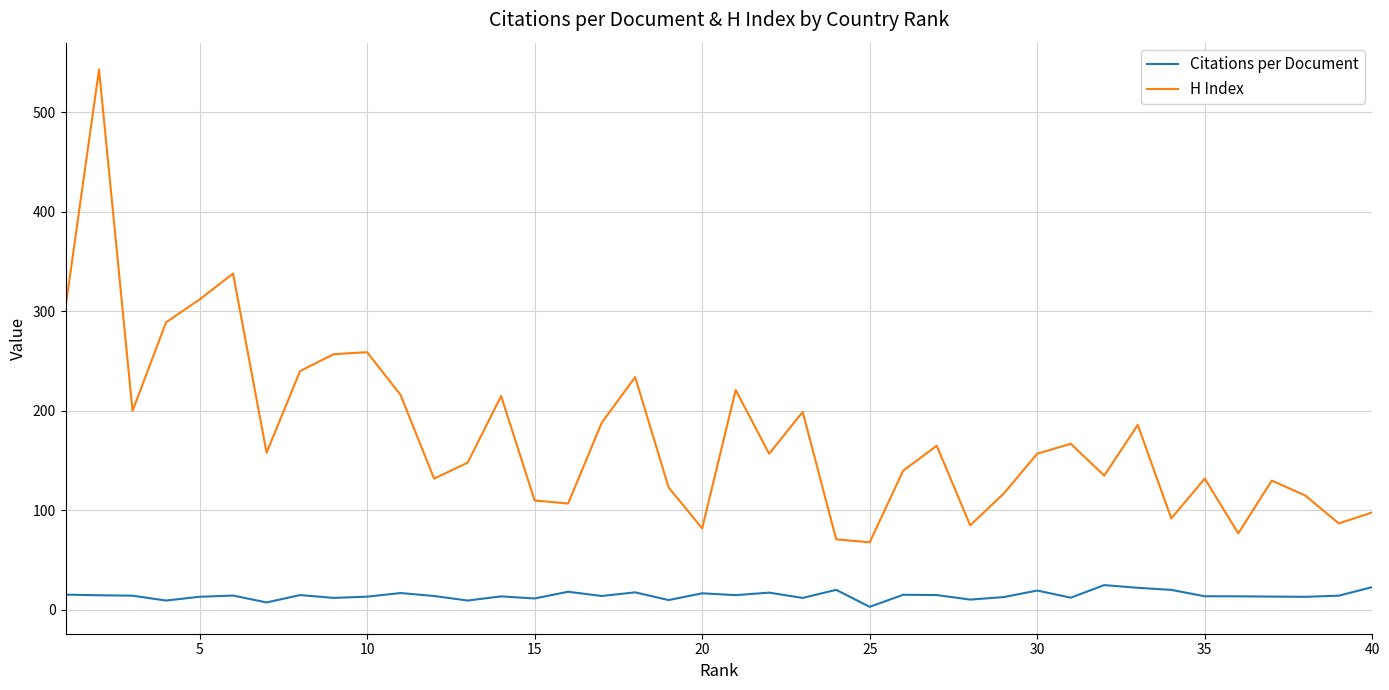

How many categories are shown in the chart?

40